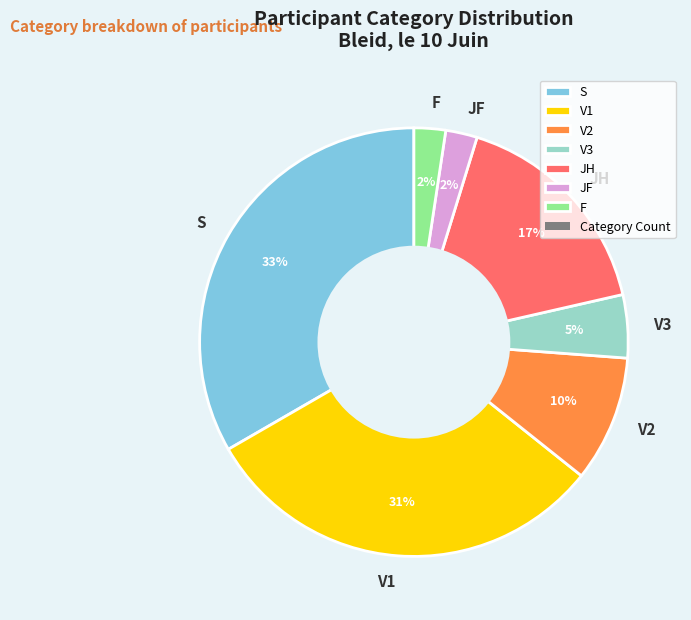

Which slice is the largest?

S